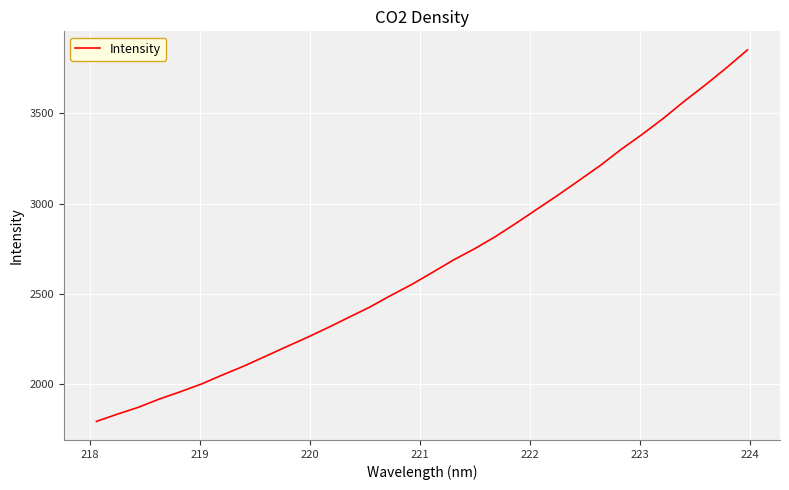

What is the difference between the maximum and minimum values?

2061.6